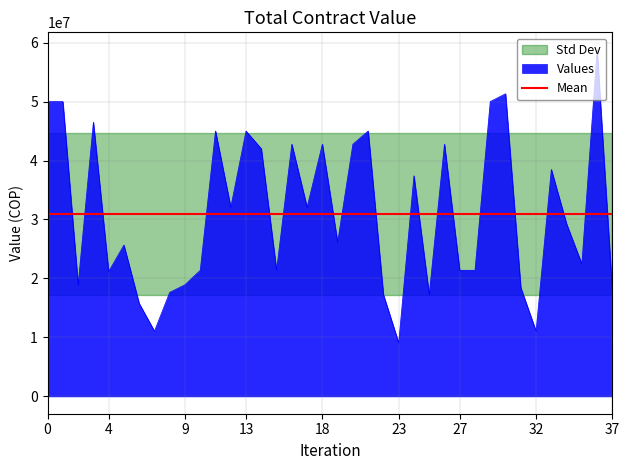

What is the highest value of the Values series?

58800000